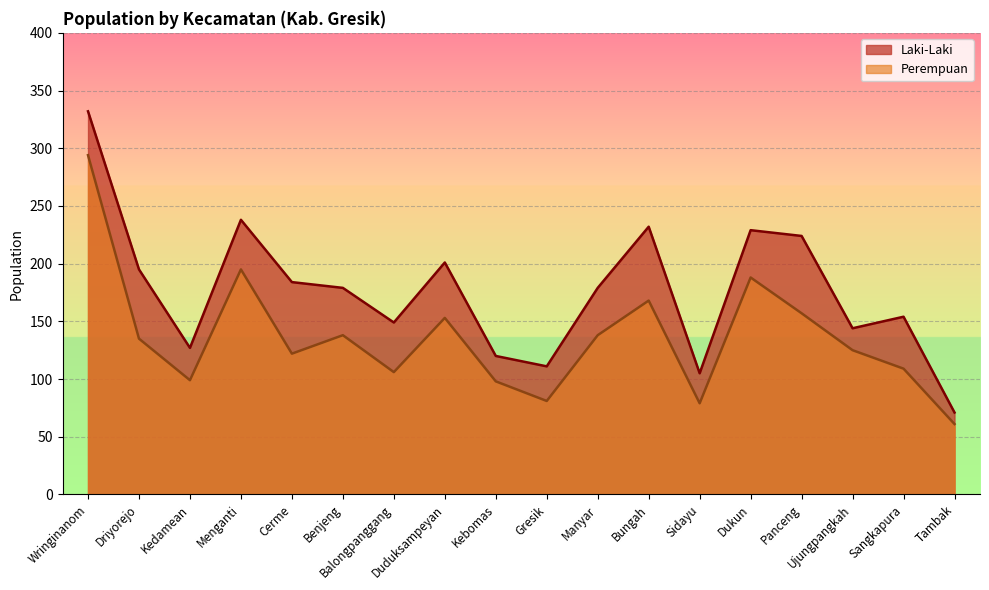

Rank the series by their maximum value, from lowest to highest.

Perempuan, Laki-Laki